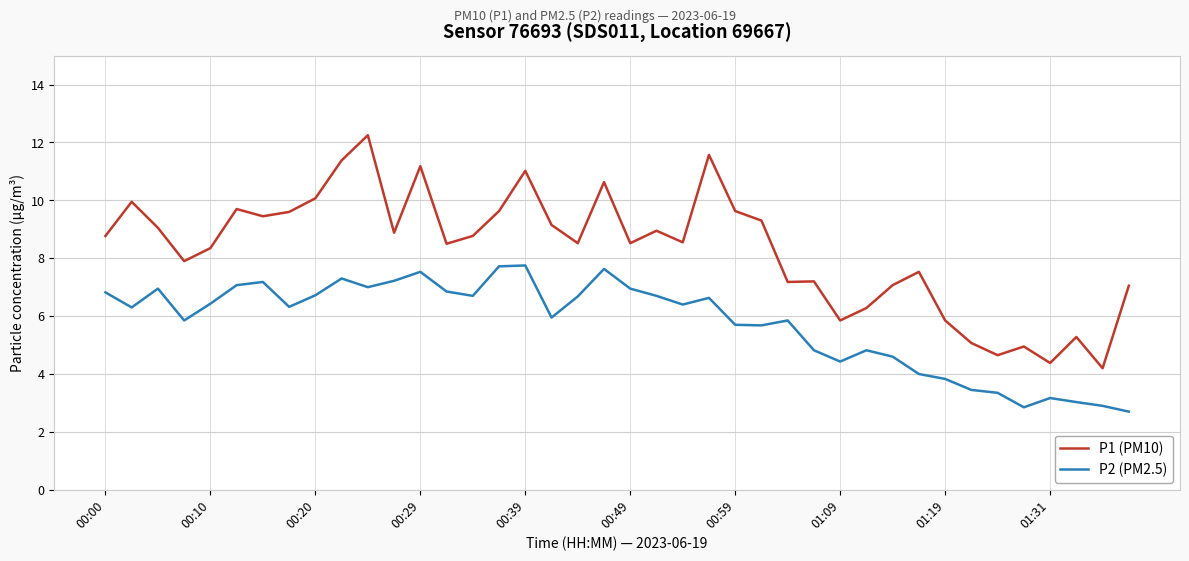

True or false: P2 (PM2.5) and P1 (PM10) cross at least once.

False